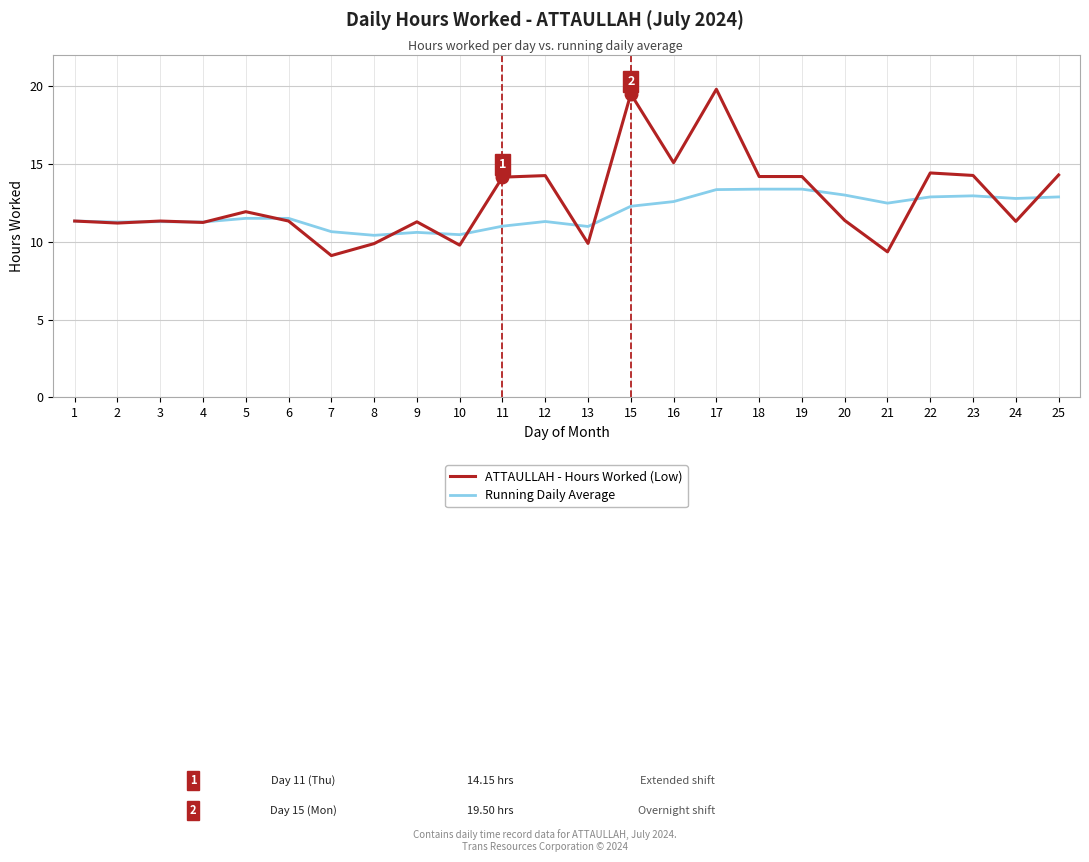

What is the spread (max minus min) of values at 20?

1.6